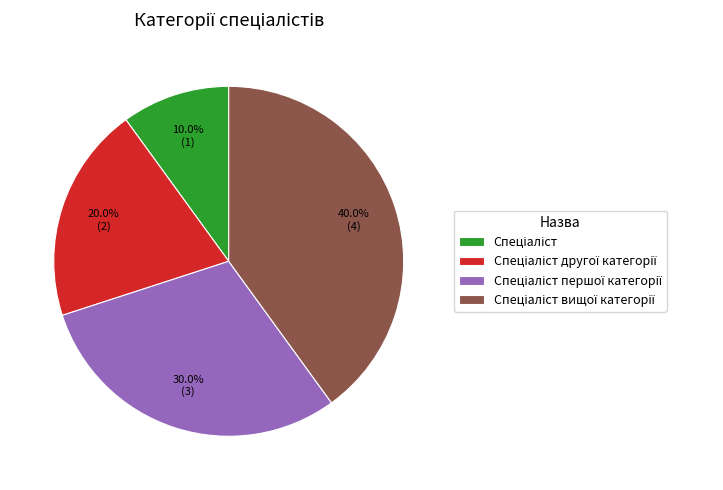

Is there any slice that represents more than half of the pie?

No